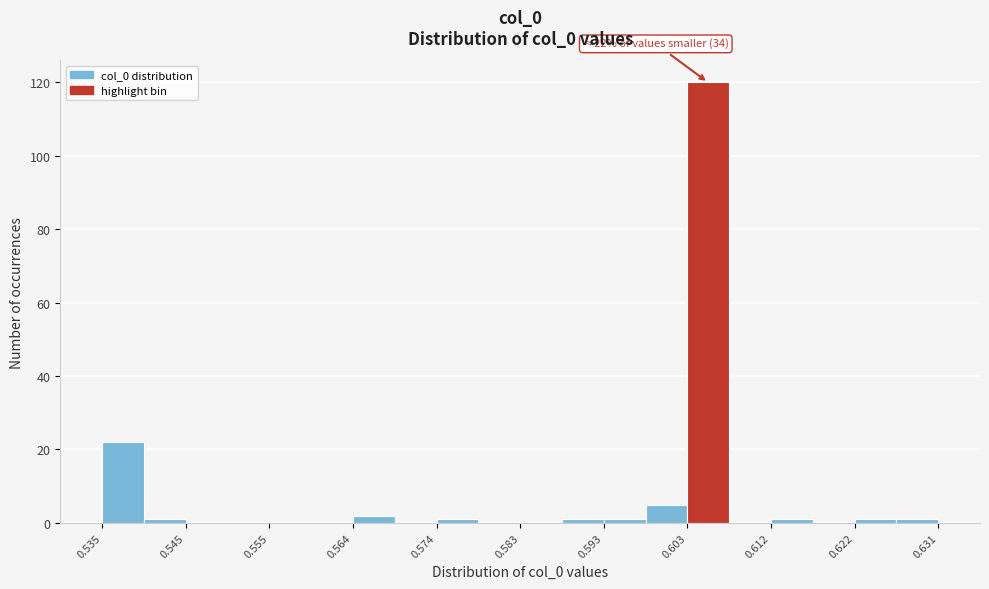

Over which range of the x-axis is the bar tallest?

0.603 to 0.607